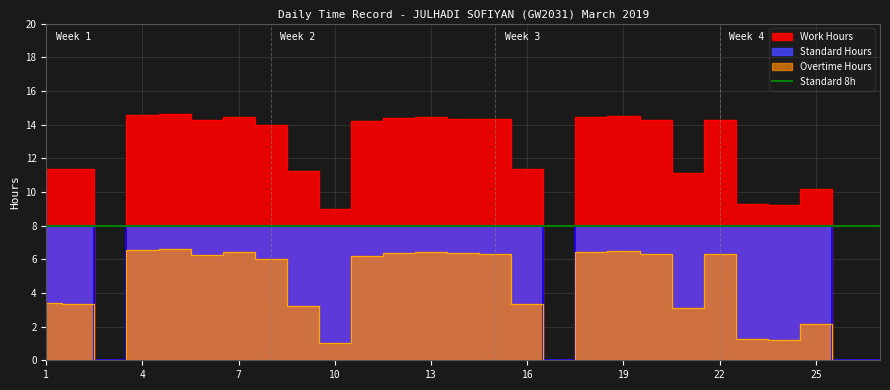

Reading left to right, extract all data points from this chart.

Work Hours: 1=11.4	2=11.4	3=0.0	4=14.6	5=14.6	6=14.2	7=14.4	8=14.0	9=11.2	10=9.0	11=14.2	12=14.4	13=14.5	14=14.3	15=14.3	16=11.3	17=0.0	18=14.4	19=14.5	20=14.3	21=11.1	22=14.3	23=9.3	24=9.2	25=10.2	26=0.0	27=0.0
Standard Hours: 1=8.0	2=8.0	3=0.0	4=8.0	5=8.0	6=8.0	7=8.0	8=8.0	9=8.0	10=8.0	11=8.0	12=8.0	13=8.0	14=8.0	15=8.0	16=8.0	17=0.0	18=8.0	19=8.0	20=8.0	21=8.0	22=8.0	23=8.0	24=8.0	25=8.0	26=0.0	27=0.0
Overtime Hours: 1=3.4	2=3.4	3=0.0	4=6.6	5=6.6	6=6.2	7=6.4	8=6.0	9=3.2	10=1.0	11=6.2	12=6.4	13=6.5	14=6.3	15=6.3	16=3.3	17=0.0	18=6.4	19=6.5	20=6.3	21=3.1	22=6.3	23=1.3	24=1.2	25=2.2	26=0.0	27=0.0